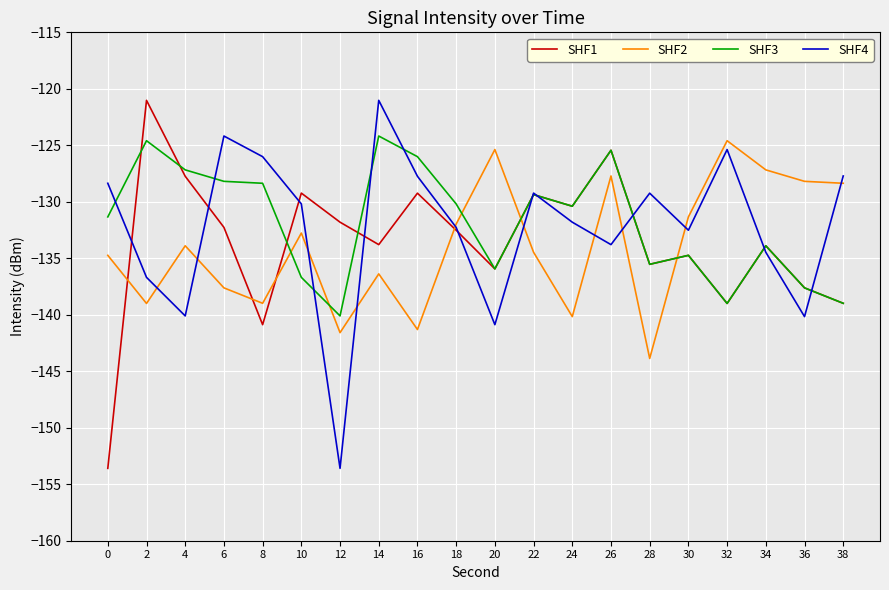

Between which two adjacent categories do SHF2 and SHF1 first intersect?

0 and 2